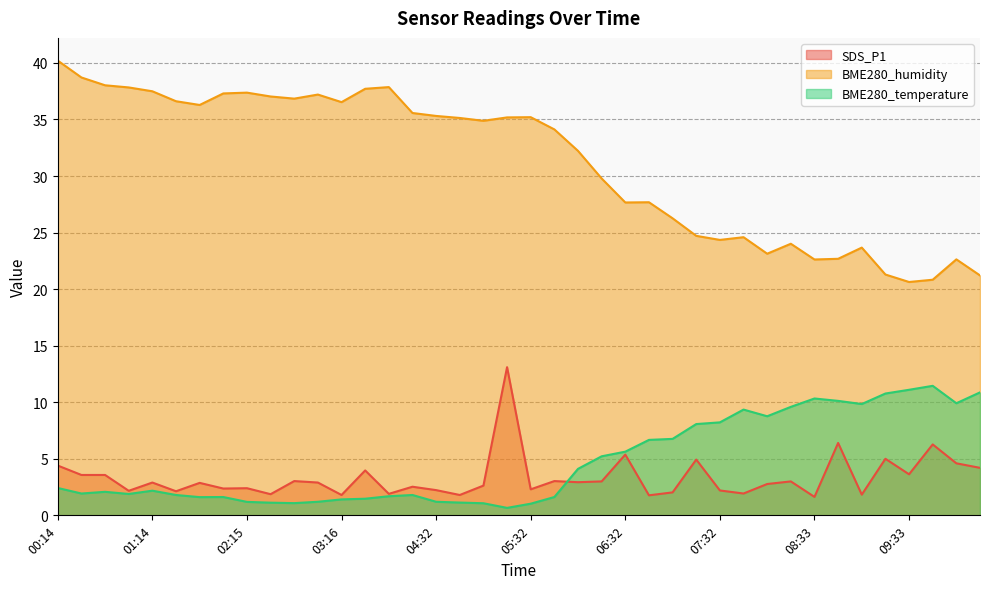

What is the difference between the maximum and minimum values in the BME280_temperature series?

10.8